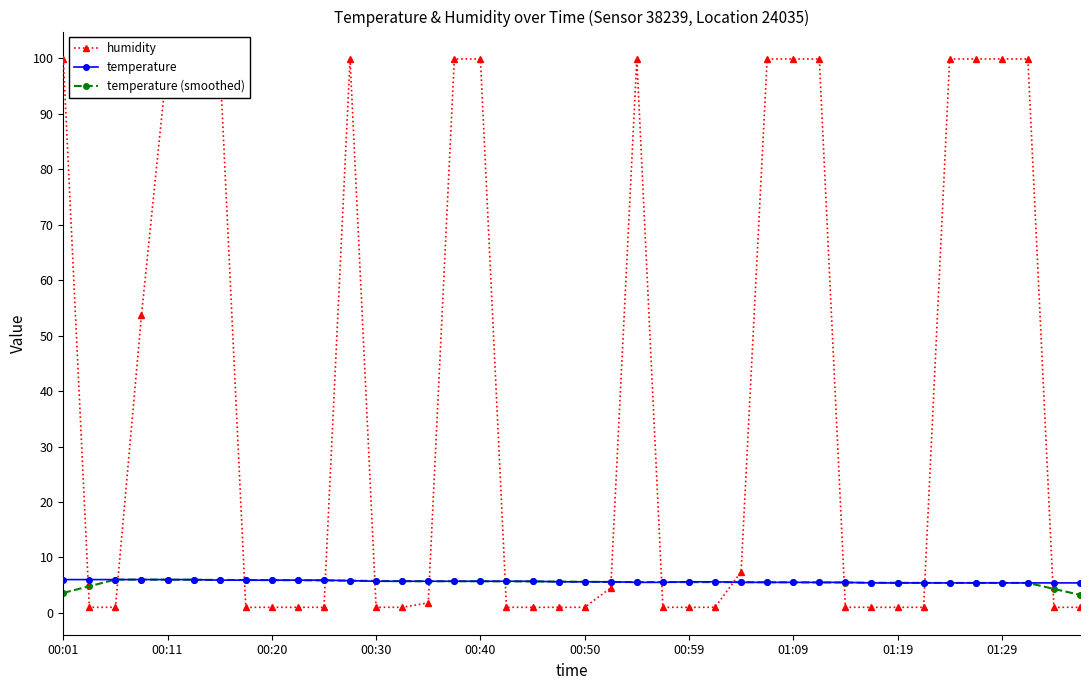

Which series changed the most between 27 and 31?

humidity